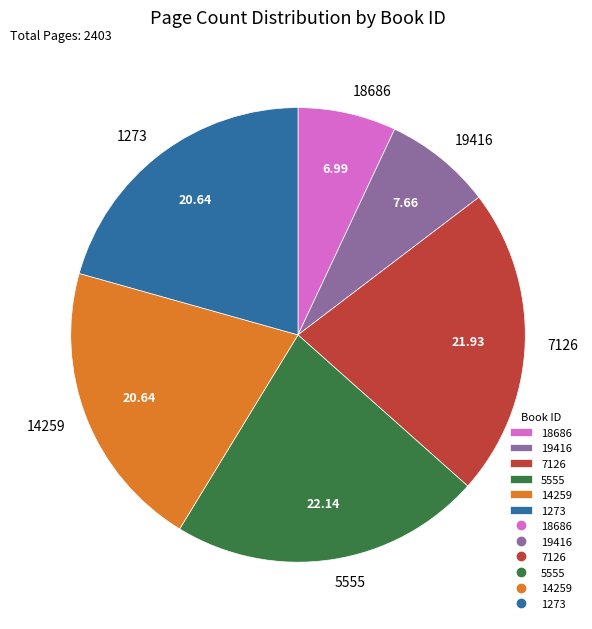

What is the ratio of the value at 7126 to the value at 18686?

3.1